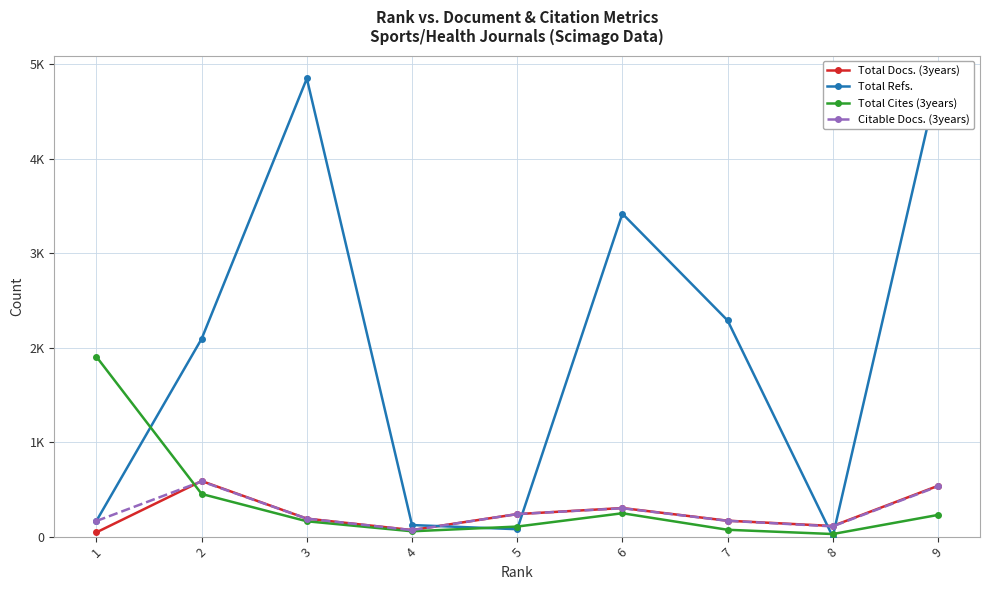

Between 3 and 7, which series saw the biggest shift?

Total Refs.